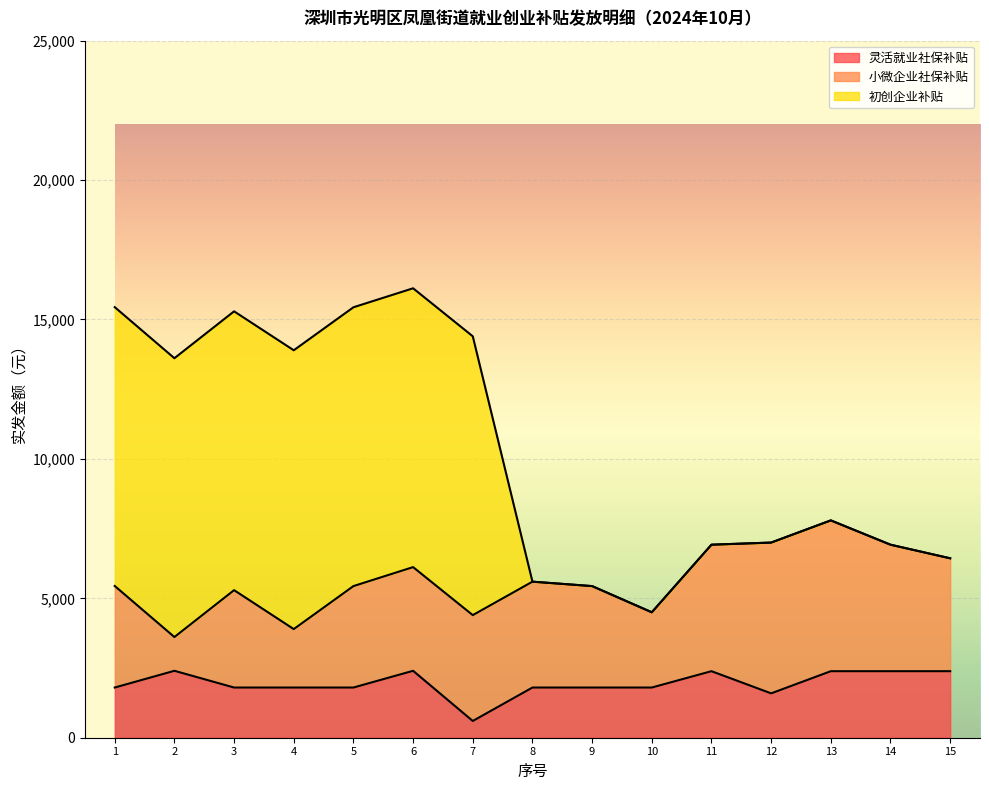

What is the value of the 初创企业补贴 point at the 6th from the left?

10000.0